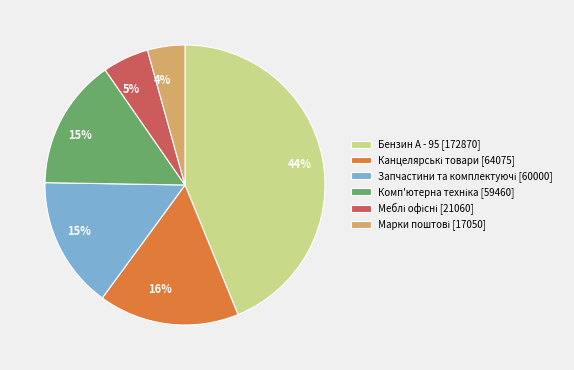

Is there any slice that represents more than half of the pie?

No